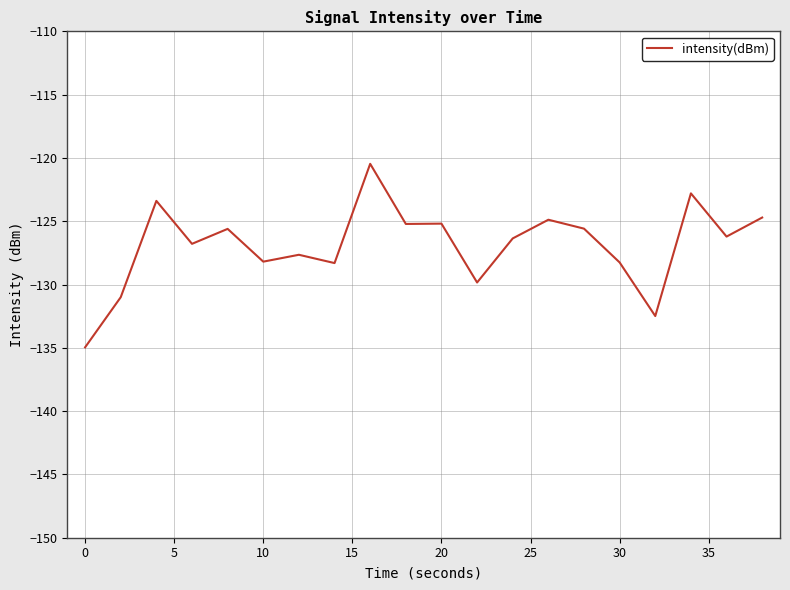

What is the difference between the maximum and second lowest values?

12.0